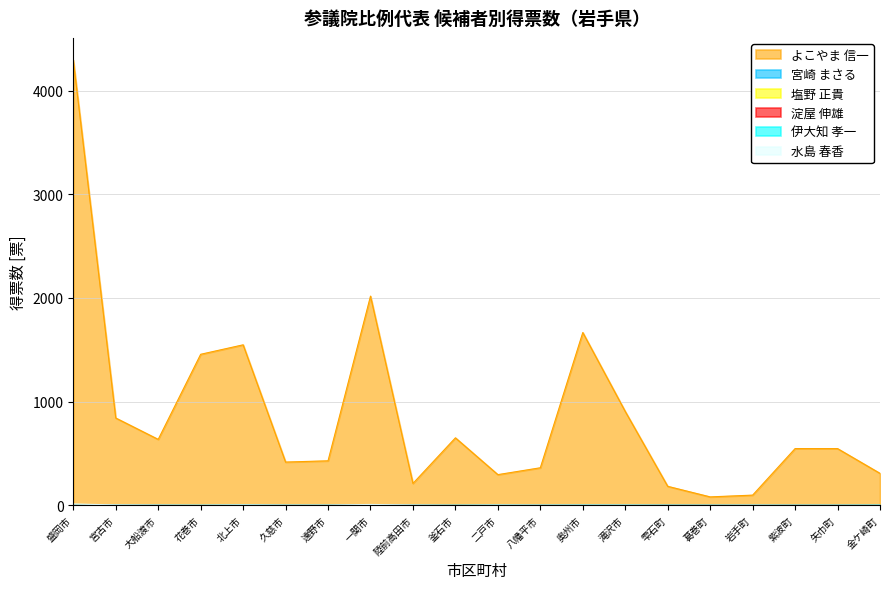

At 矢巾町, list the series in order from smallest to largest.

宮崎 まさる, 塩野 正貴, 淀屋 伸雄, 伊大知 孝一, 水島 春香, よこやま 信一